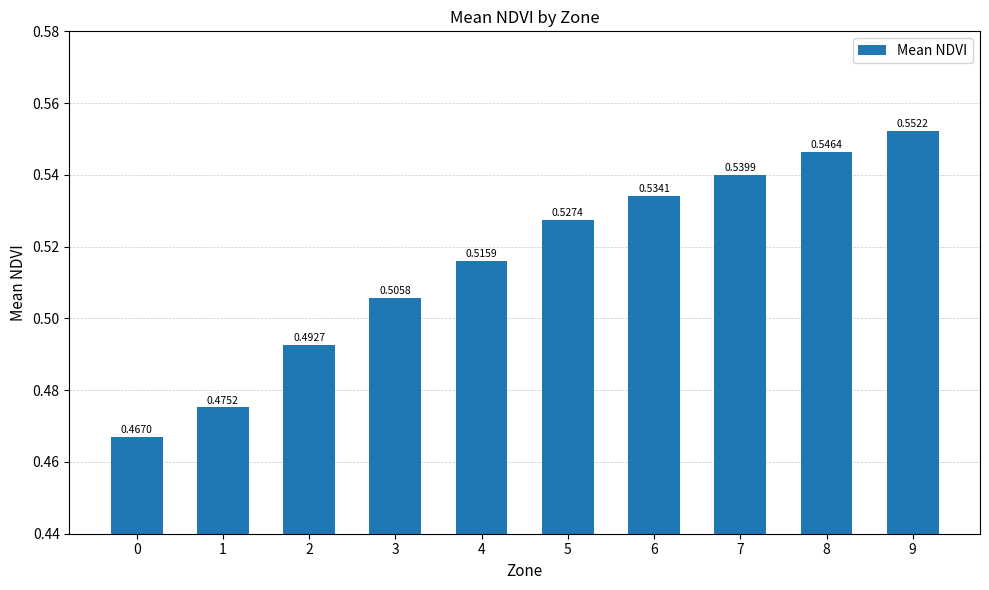

Are the bars horizontal?

No